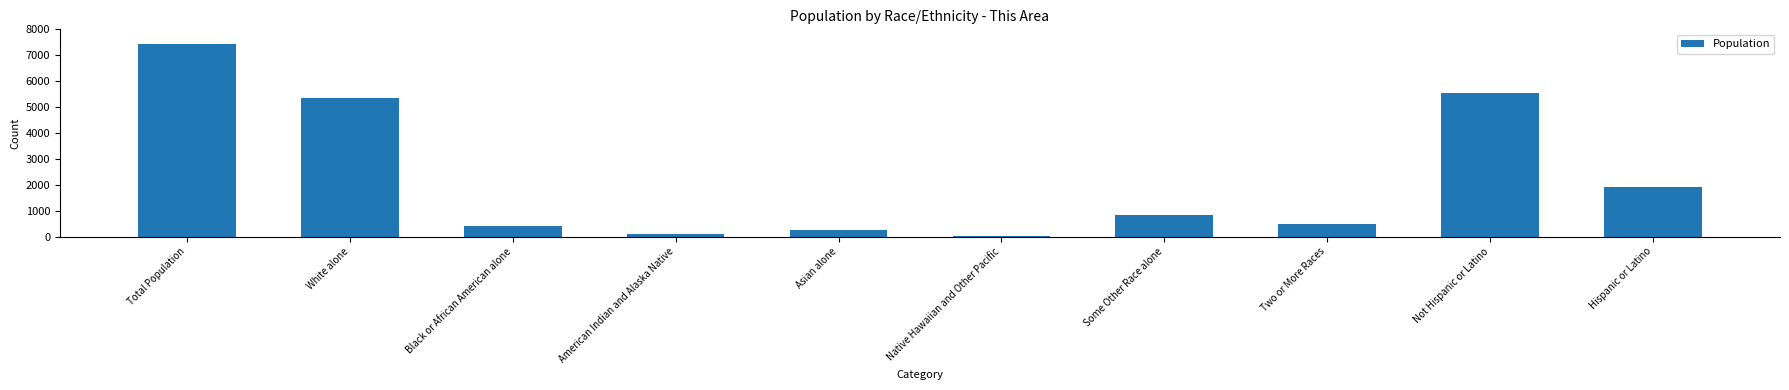

At which label does the data first exceed 840?

Total Population